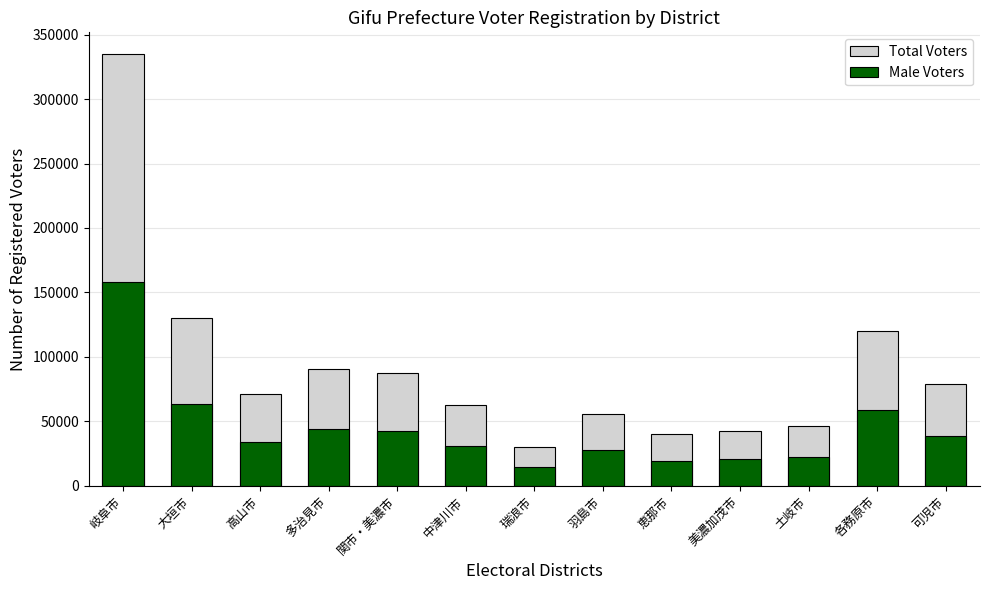

Rank the series at 可児市 from highest to lowest value.

Total Voters, Male Voters